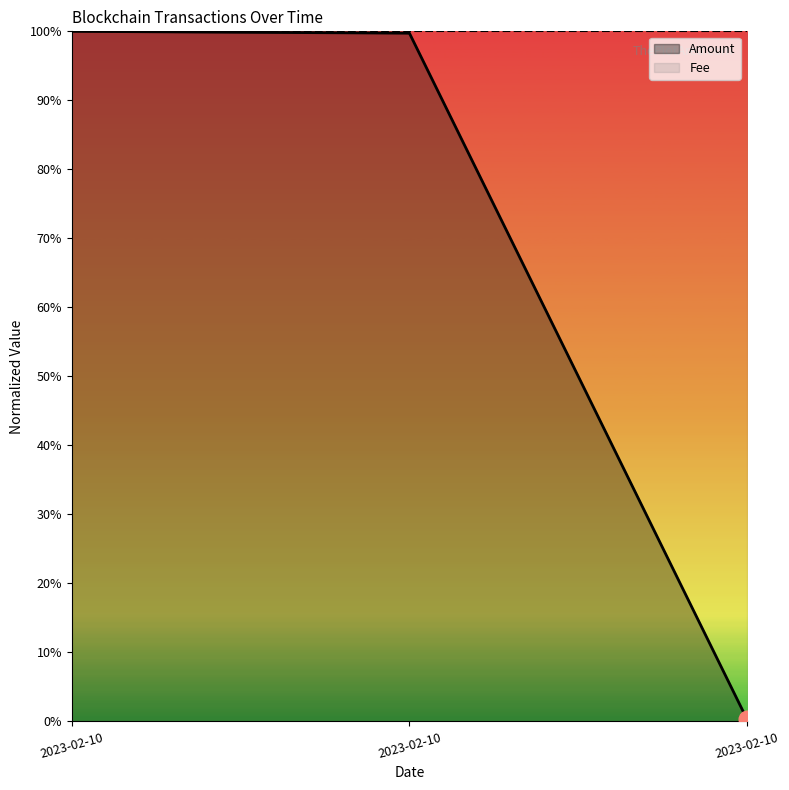

Which has a higher value, 2023-02-10 or 2023-02-10?

2023-02-10